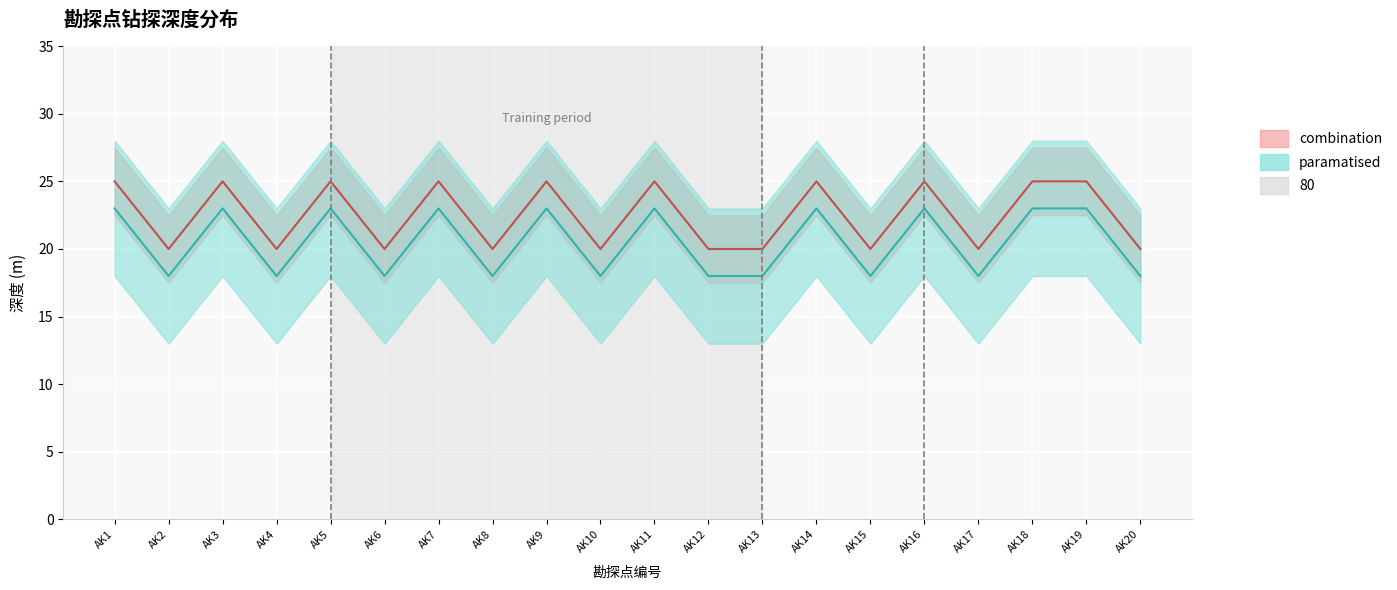

At which category is the sum across all series the highest?

AK1